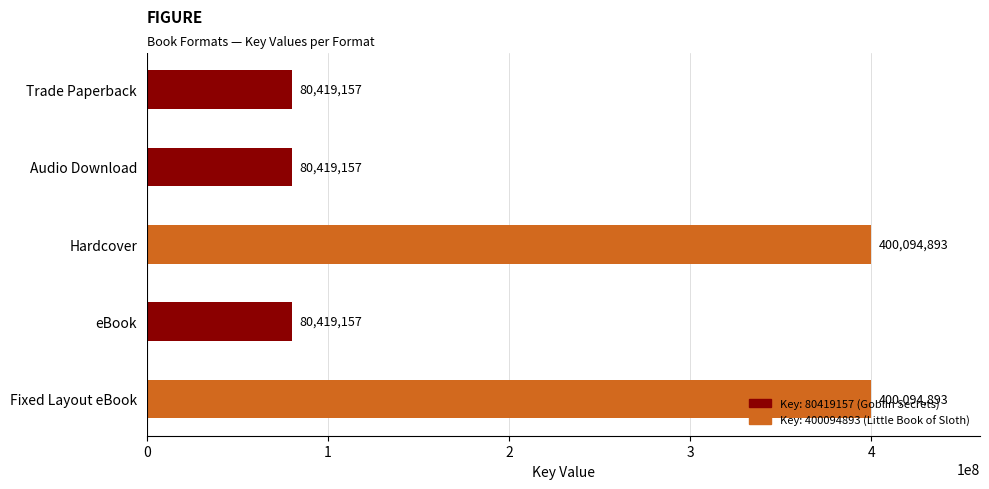

What is the difference between the values at Hardcover and Trade Paperback?

319675736